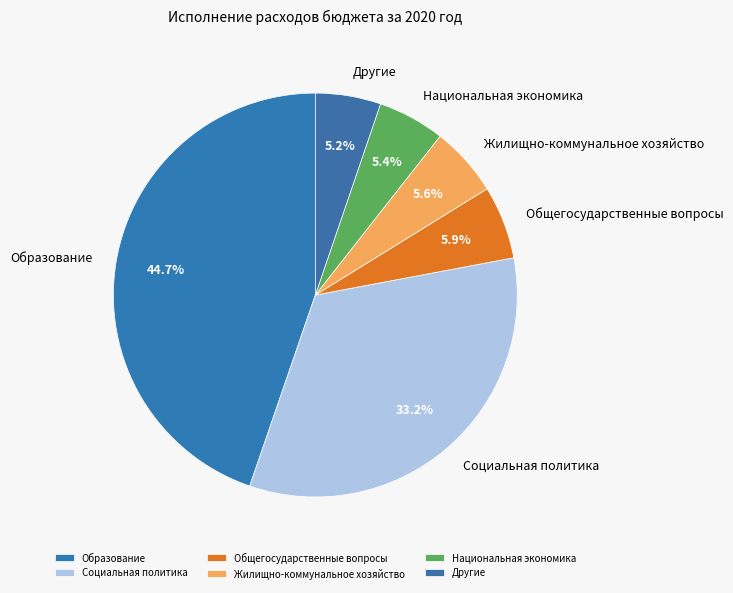

To the nearest percent, what portion does Жилищно-коммунальное хозяйство represent?

6%